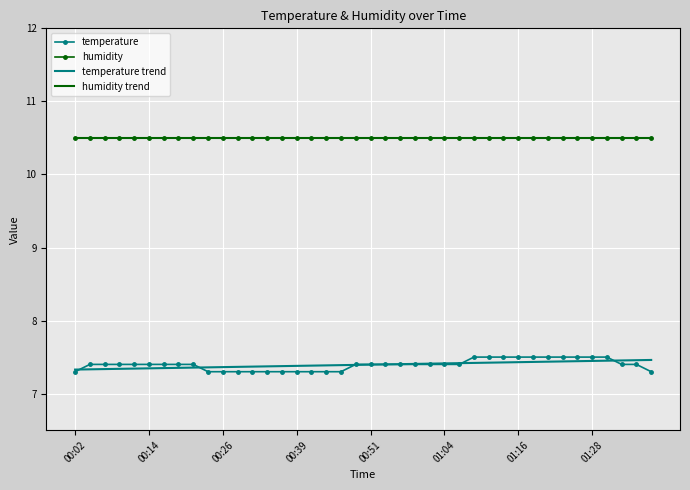

Which series has the largest total across all categories?

humidity